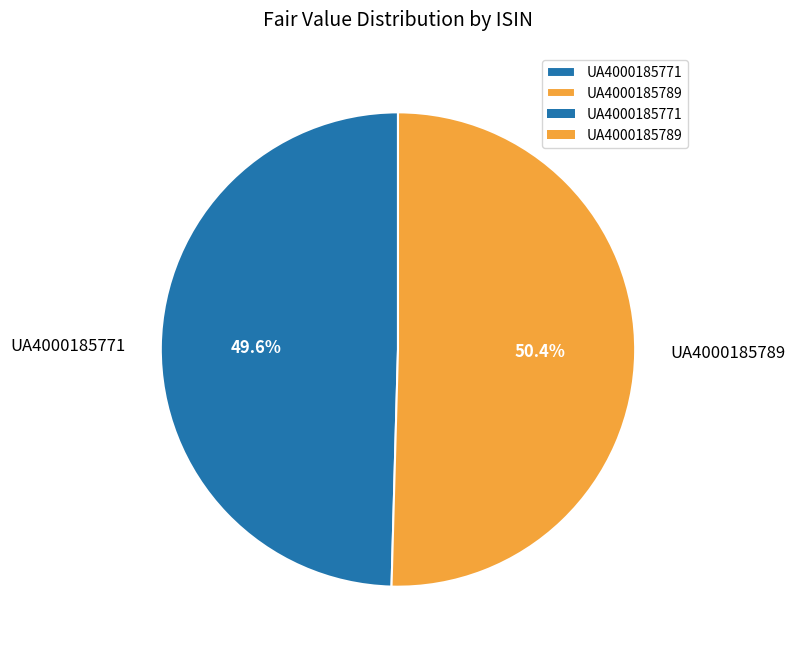

Rank the categories by value from highest to lowest.

UA4000185789, UA4000185771